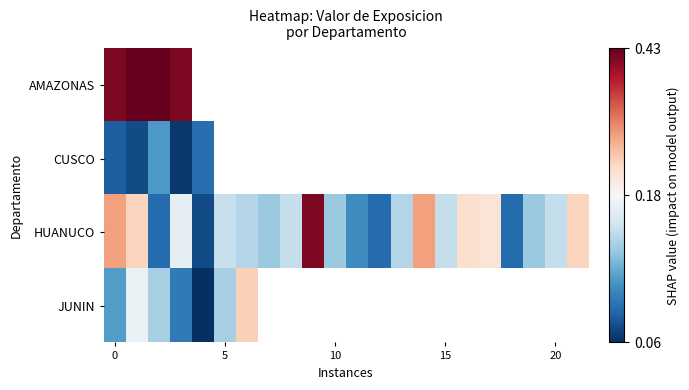

Count the HUANUCO values in the range 0 to 1.

22